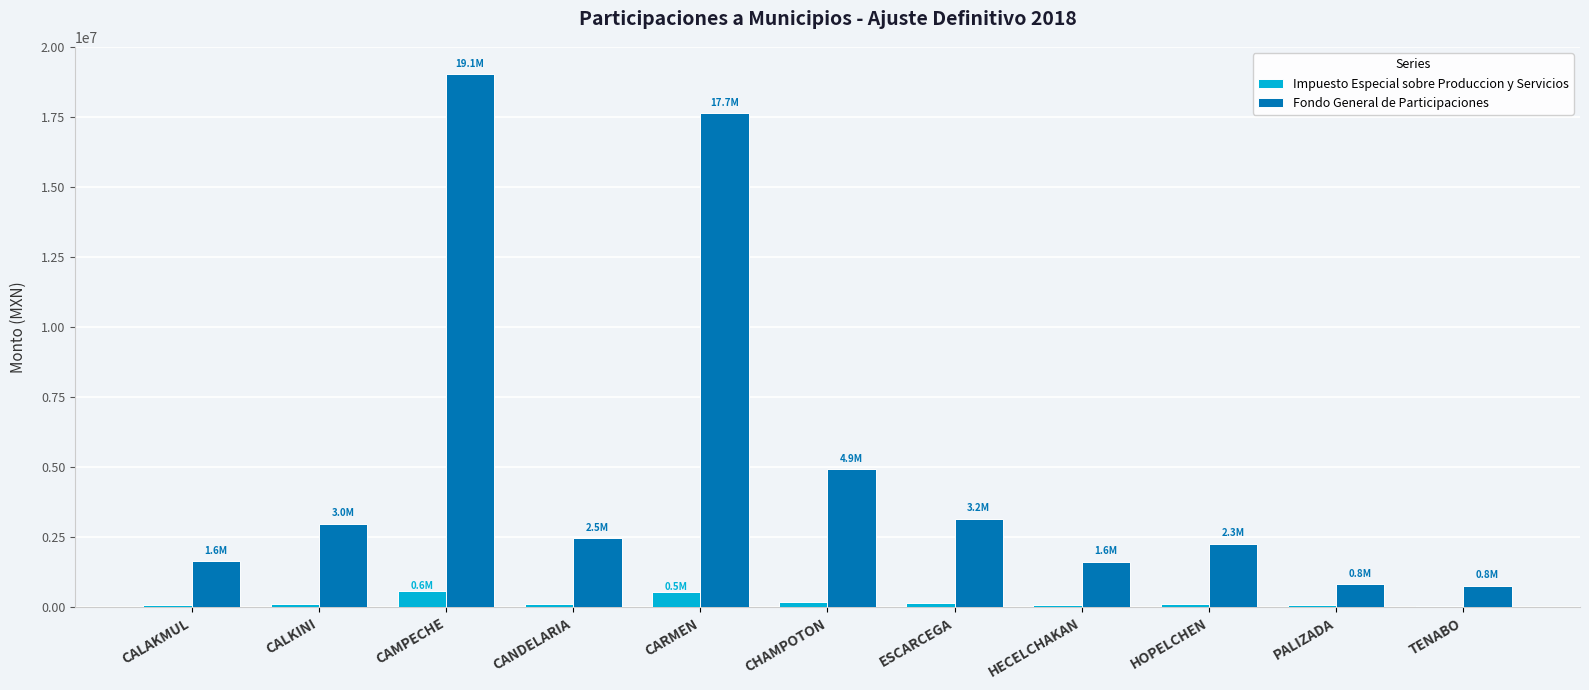

What value does the Impuesto Especial sobre Produccion y Servicios series have at CAMPECHE?

584454.8